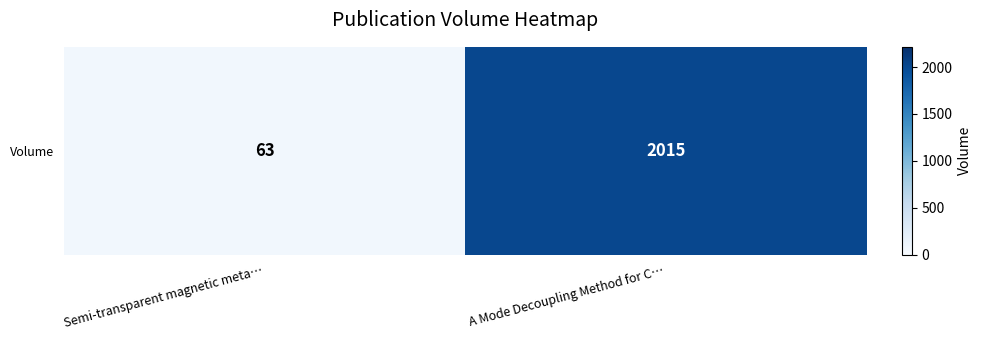

Which category has the highest value across all series?

A Mode Decoupling Method for C…